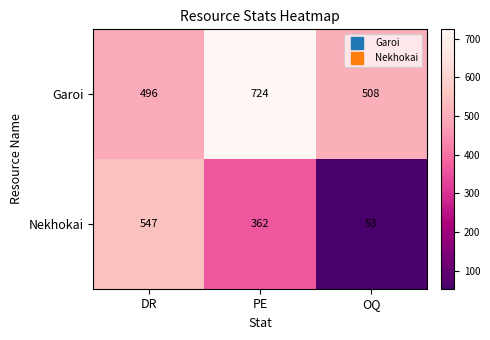

Rank the series at OQ from highest to lowest value.

Garoi, Nekhokai